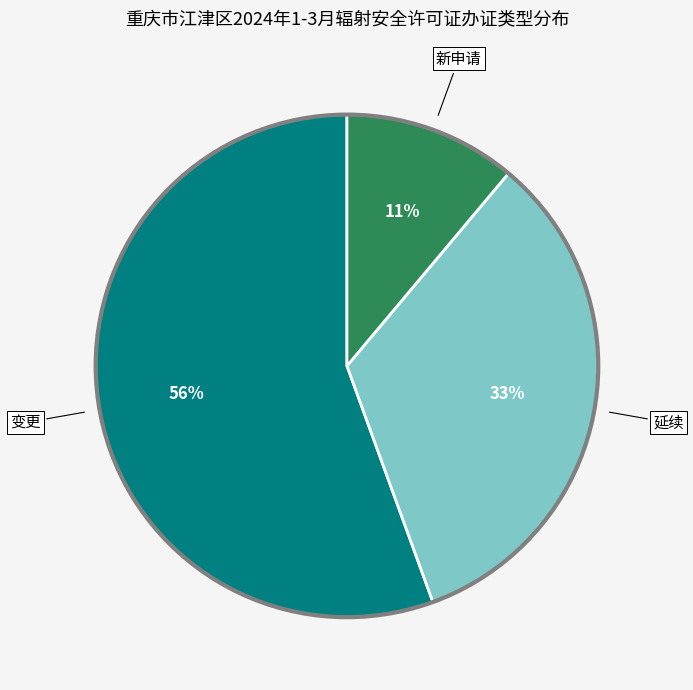

Is there any slice that represents more than half of the pie?

Yes